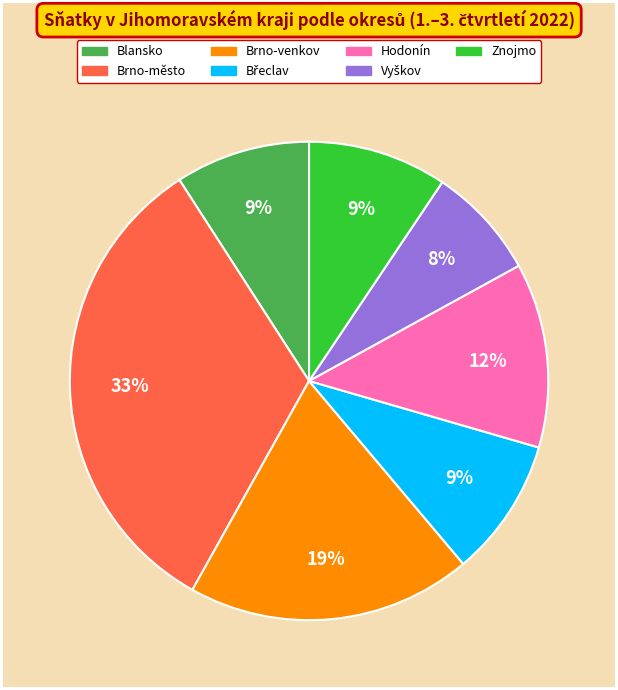

True or false: Znojmo accounts for 1% of the total.

False